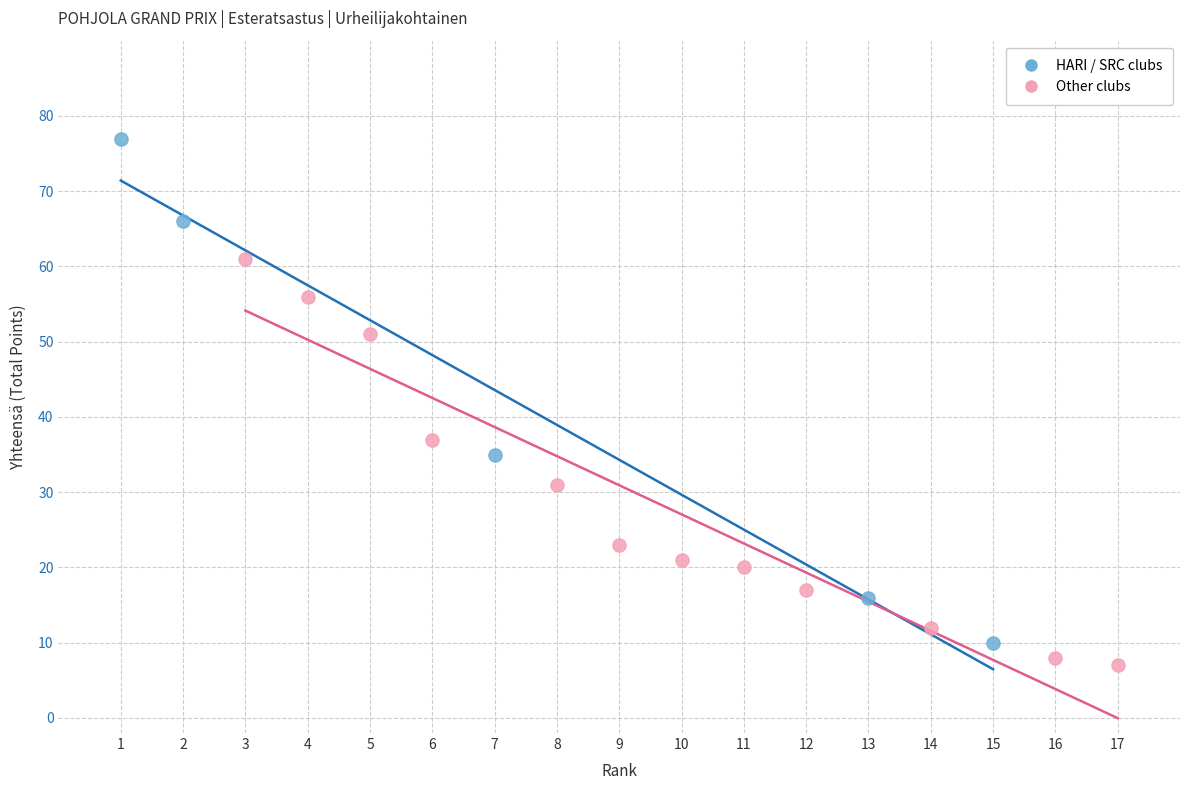

Which series reaches the maximum Y coordinate?

HARI / SRC clubs